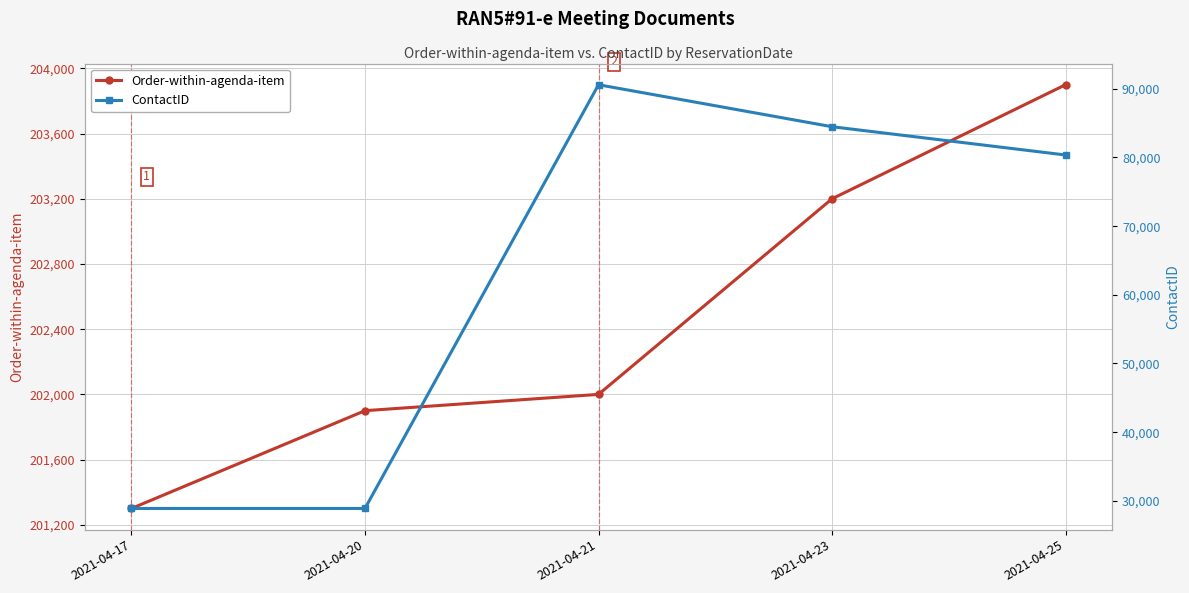

Which series has the largest total across all categories?

Order-within-agenda-item